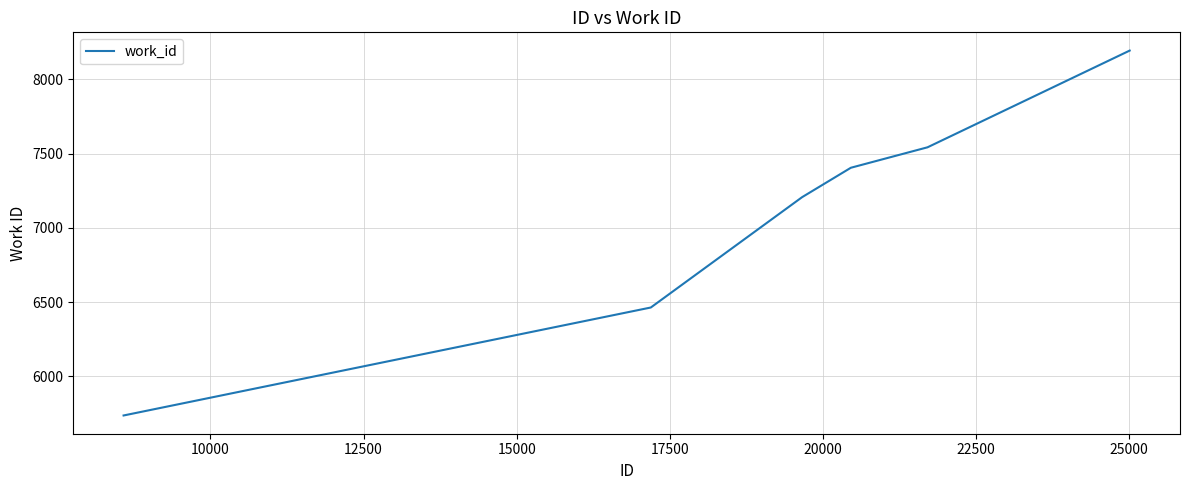

What is the sum of all values?

65175